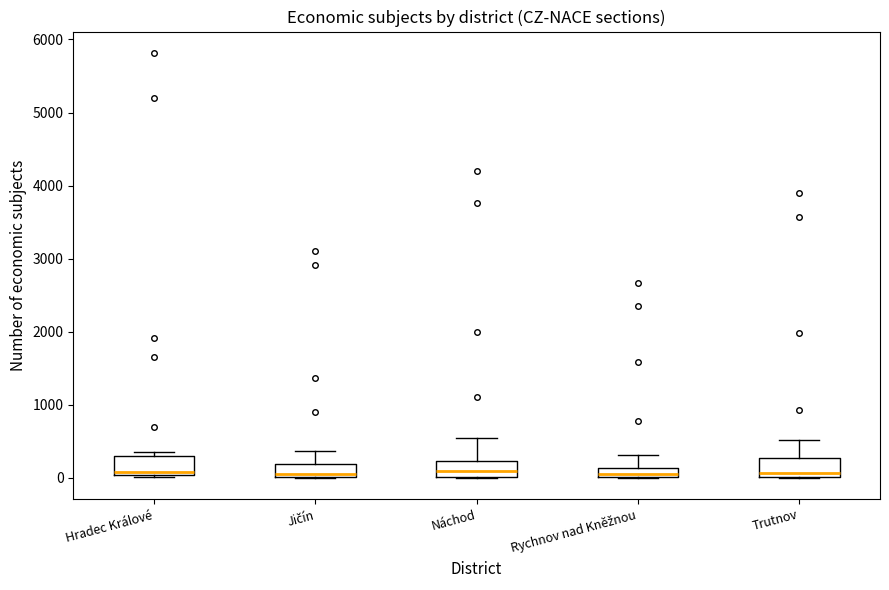

Where does the upper whisker of the box for Rychnov nad Kněžnou end on the y-axis? The values are not printed on the chart, so give them approximately, as read against the axis.

300